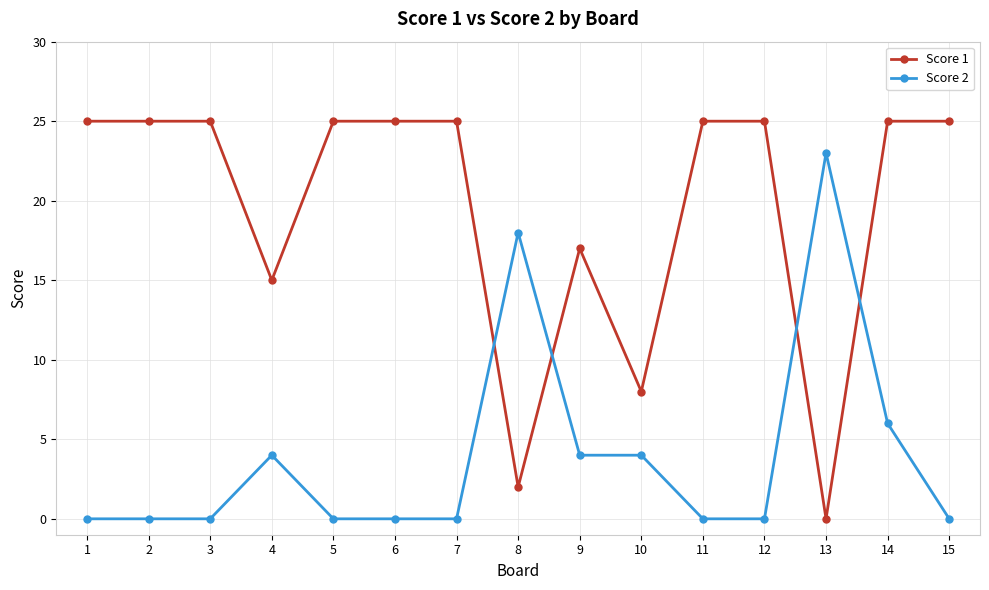

At 12, list the series in order from largest to smallest.

Score 1, Score 2